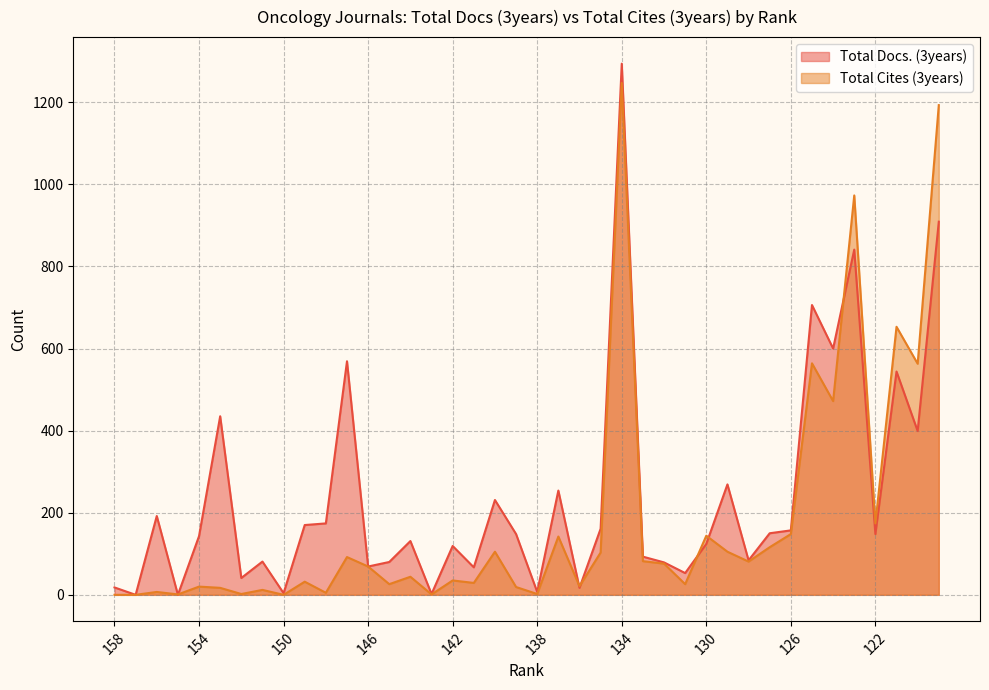

Reading left to right, what are all the values shown in this chart?

Total Docs. (3years): 158=18	157=0	156=192	155=0	154=143	153=435	152=41	151=81	150=4	149=170	148=174	147=569	146=69	145=80	144=131	143=2	142=119	141=67	140=231	139=148	138=7	137=254	136=17	135=161	134=1294	133=93	132=79	131=53	130=124	129=269	128=84	127=150	126=157	125=706	124=600	123=841	122=148	121=544	120=399	119=909
Total Cites (3years): 158=0	157=0	156=7	155=1	154=20	153=17	152=2	151=12	150=0	149=32	148=5	147=92	146=69	145=26	144=44	143=1	142=35	141=29	140=105	139=19	138=2	137=142	136=21	135=103	134=1247	133=82	132=76	131=26	130=144	129=105	128=81	127=116	126=148	125=564	124=472	123=973	122=174	121=653	120=563	119=1193